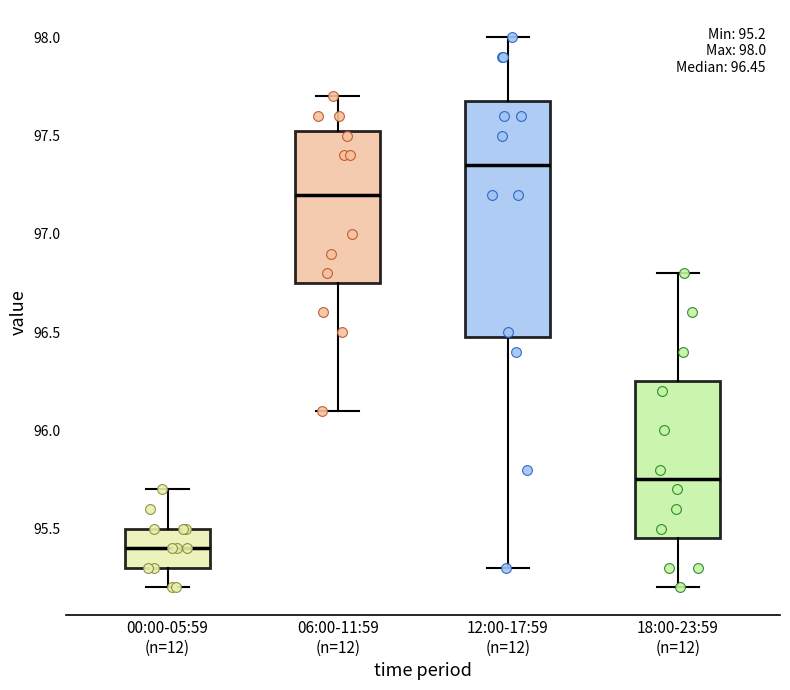

Which box's median line is the highest?

12:00-17:59 (n=12)